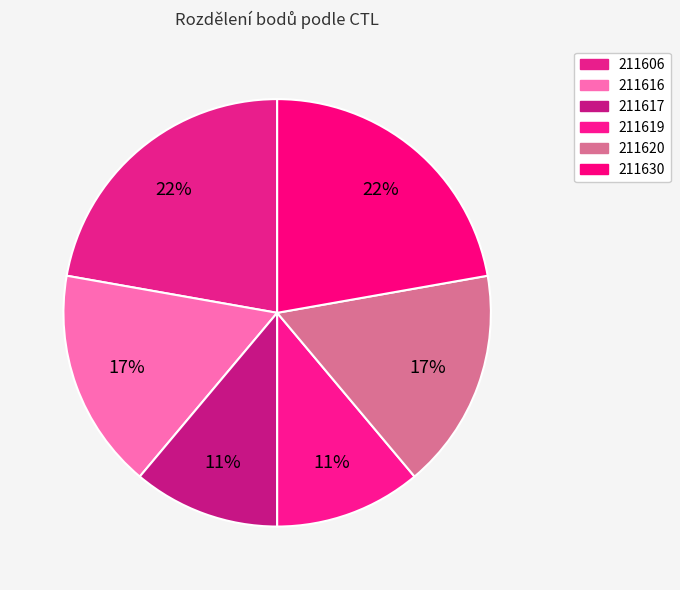

Count the number of slices in the pie.

6